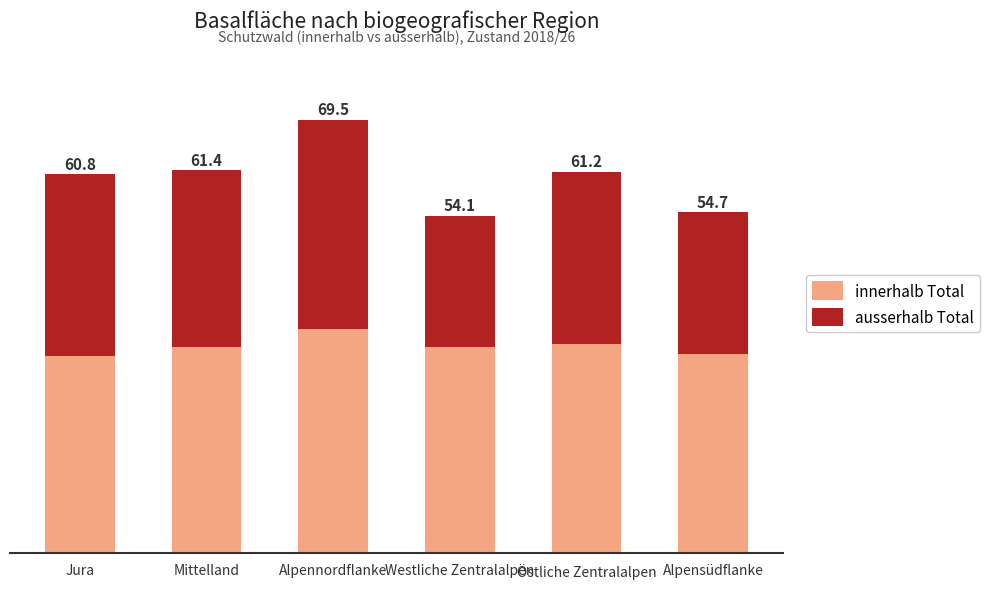

Are the bars grouped side by side (vs. stacked)?

No